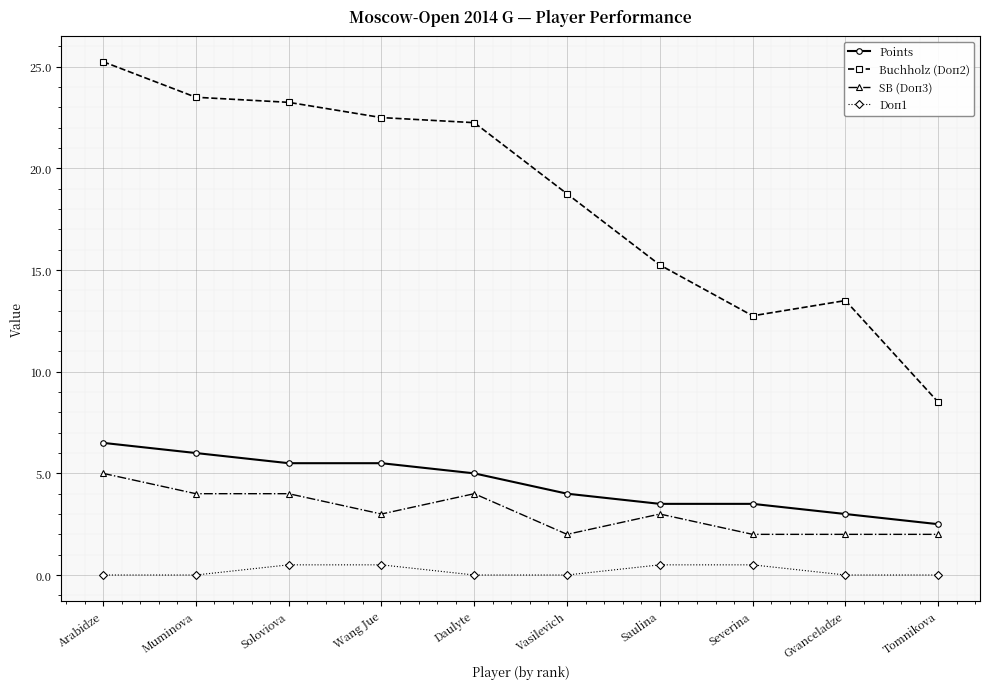

How many data points in Points are less than 5?

5